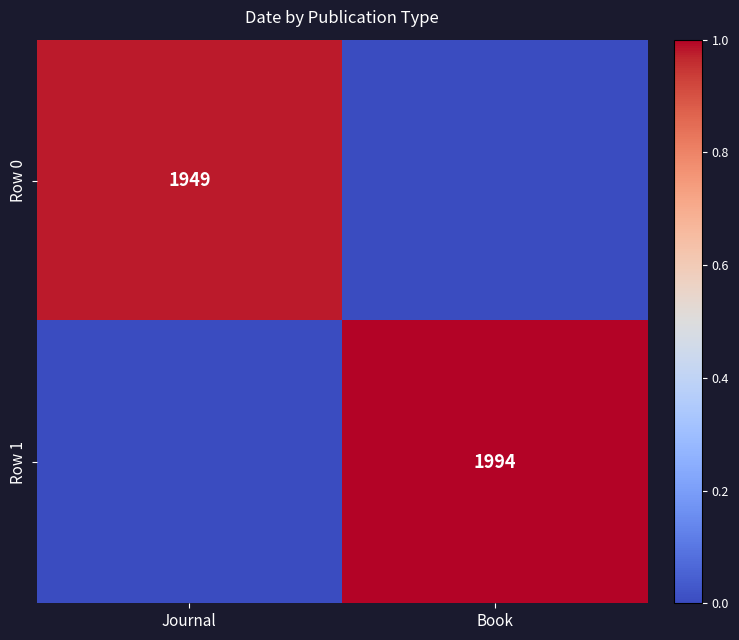

The value of Row 0 at Journal is 1949. True or false?

True